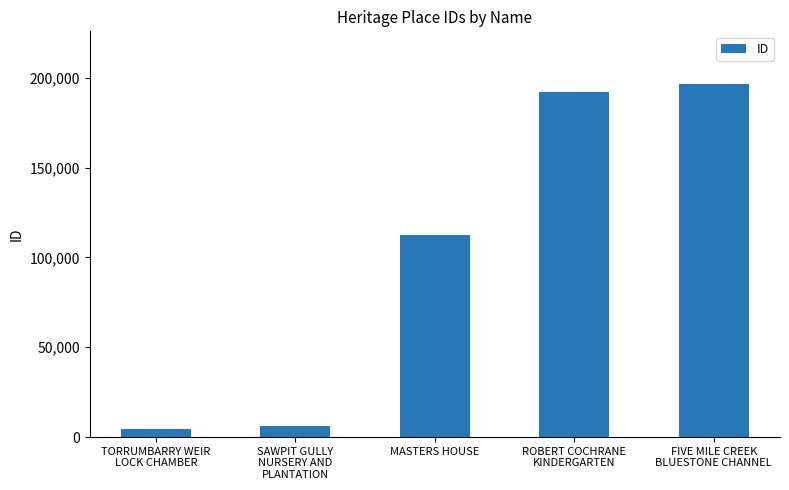

Are the bars horizontal?

No